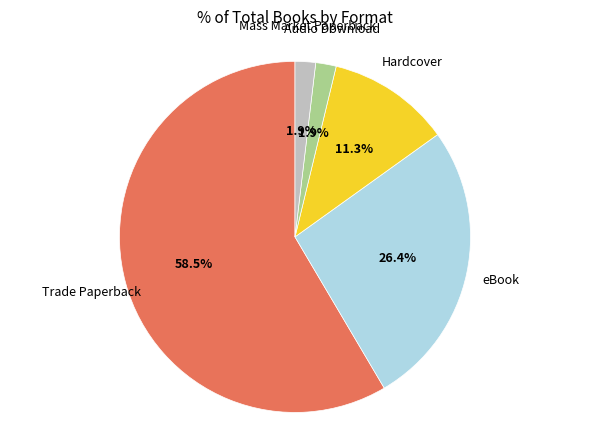

How many segments does this pie chart have?

5